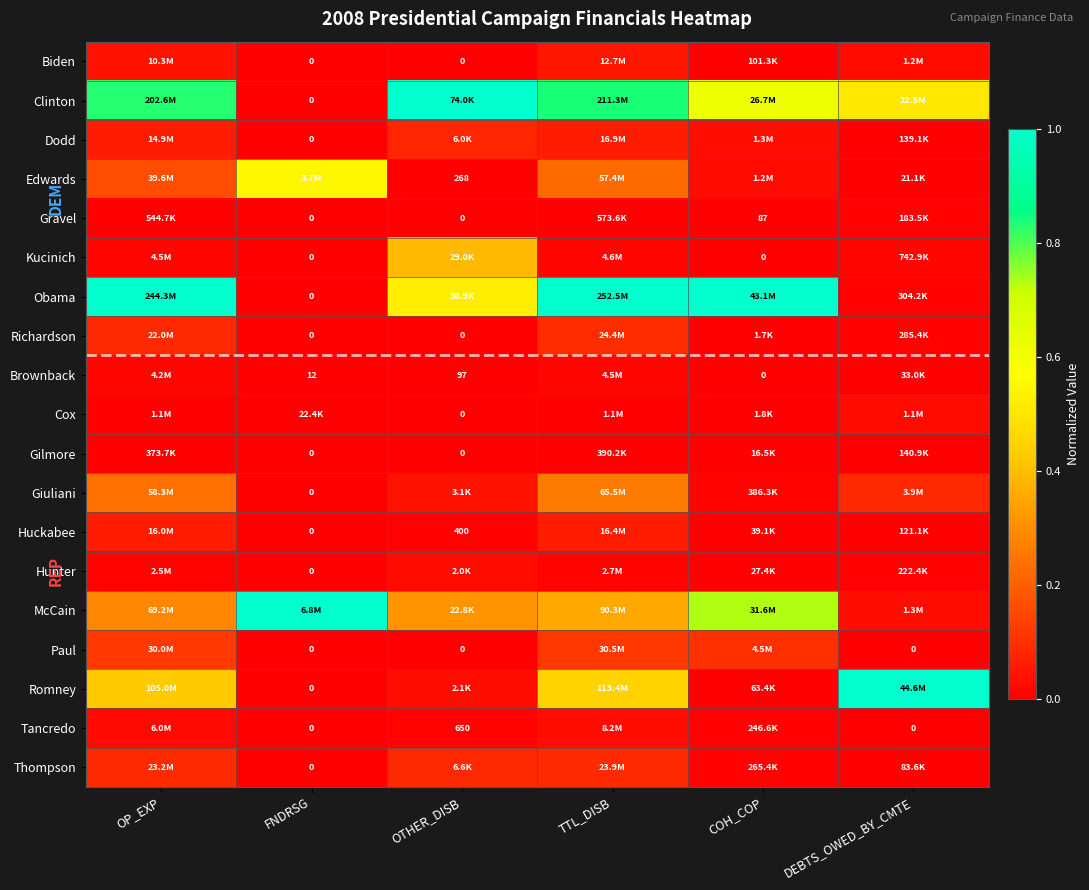

How many values in the Hunter series exceed 0?

5